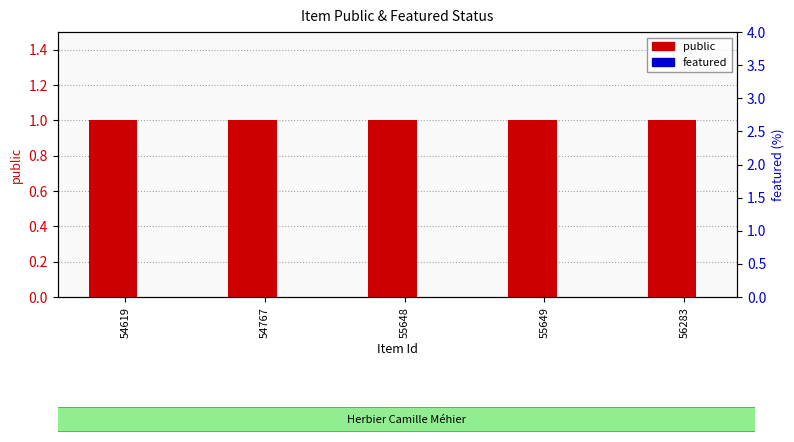

What is the maximum value shown in the chart?

1